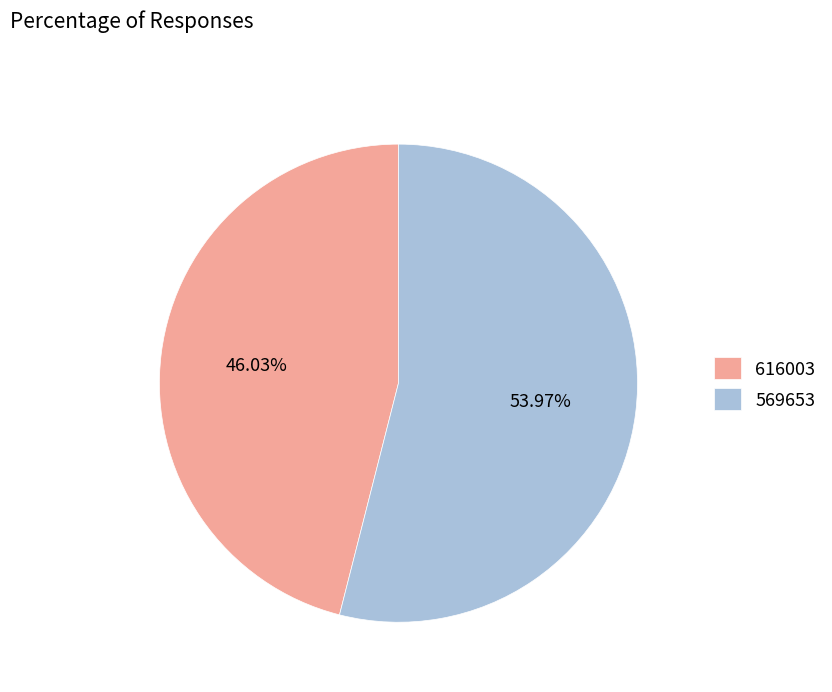

Is there a majority slice in this chart?

Yes